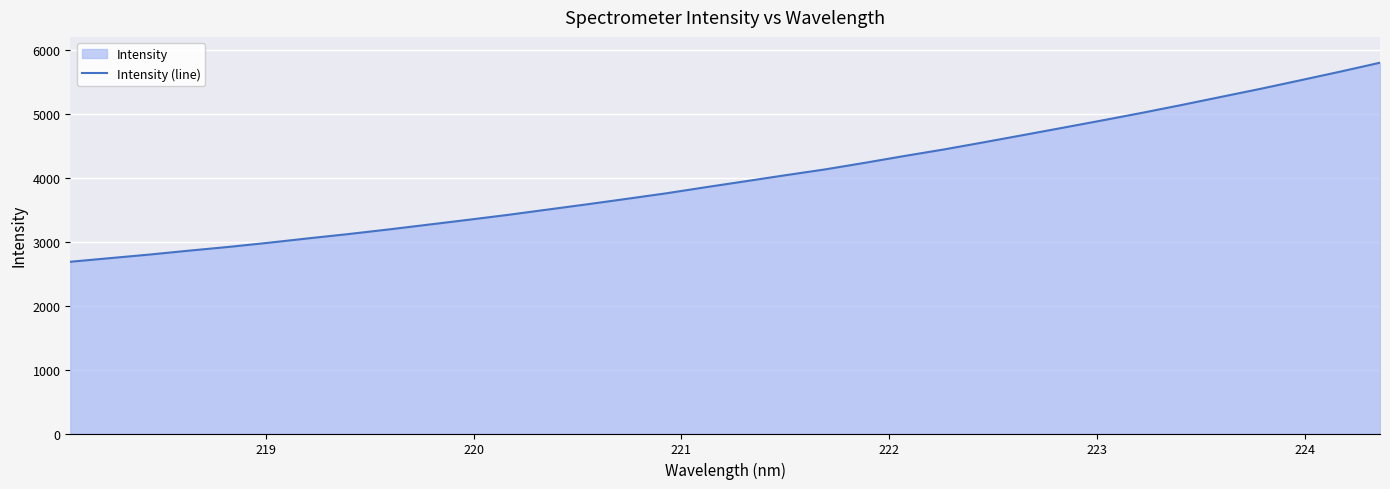

What is the greatest value displayed?

5796.4